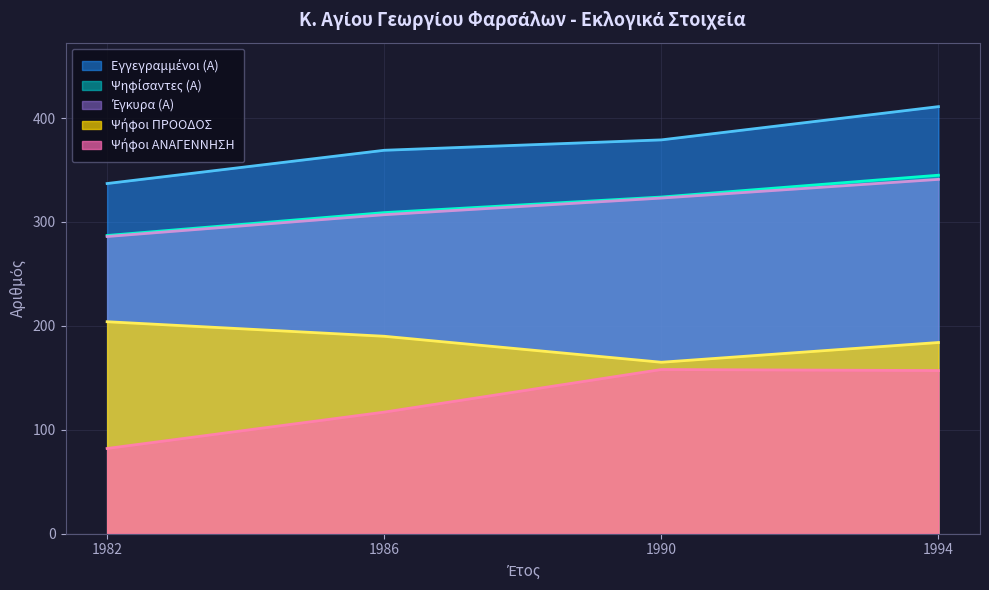

At which label does Ψήφοι ΑΝΑΓΕΝΝΗΣΗ reach its peak?

1990